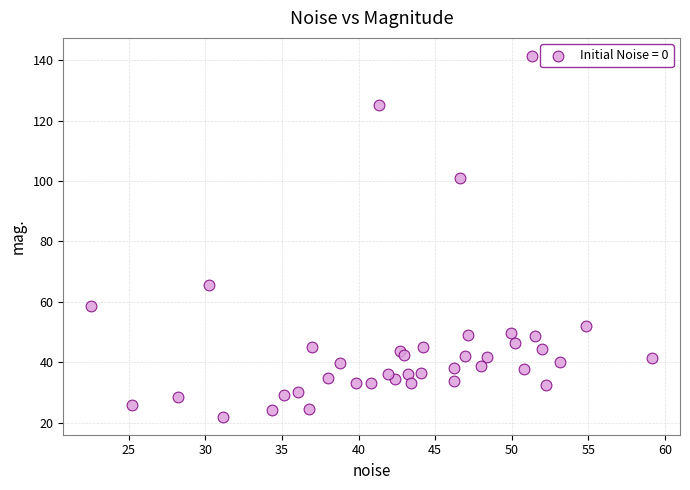

What is the range of Y values (max minus min)?

119.5